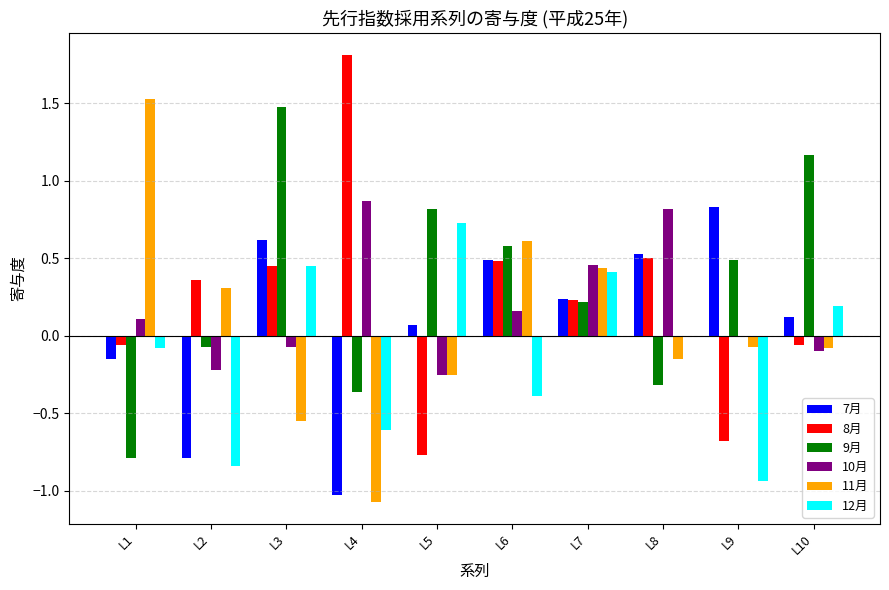

What is the greatest value displayed?

1.8